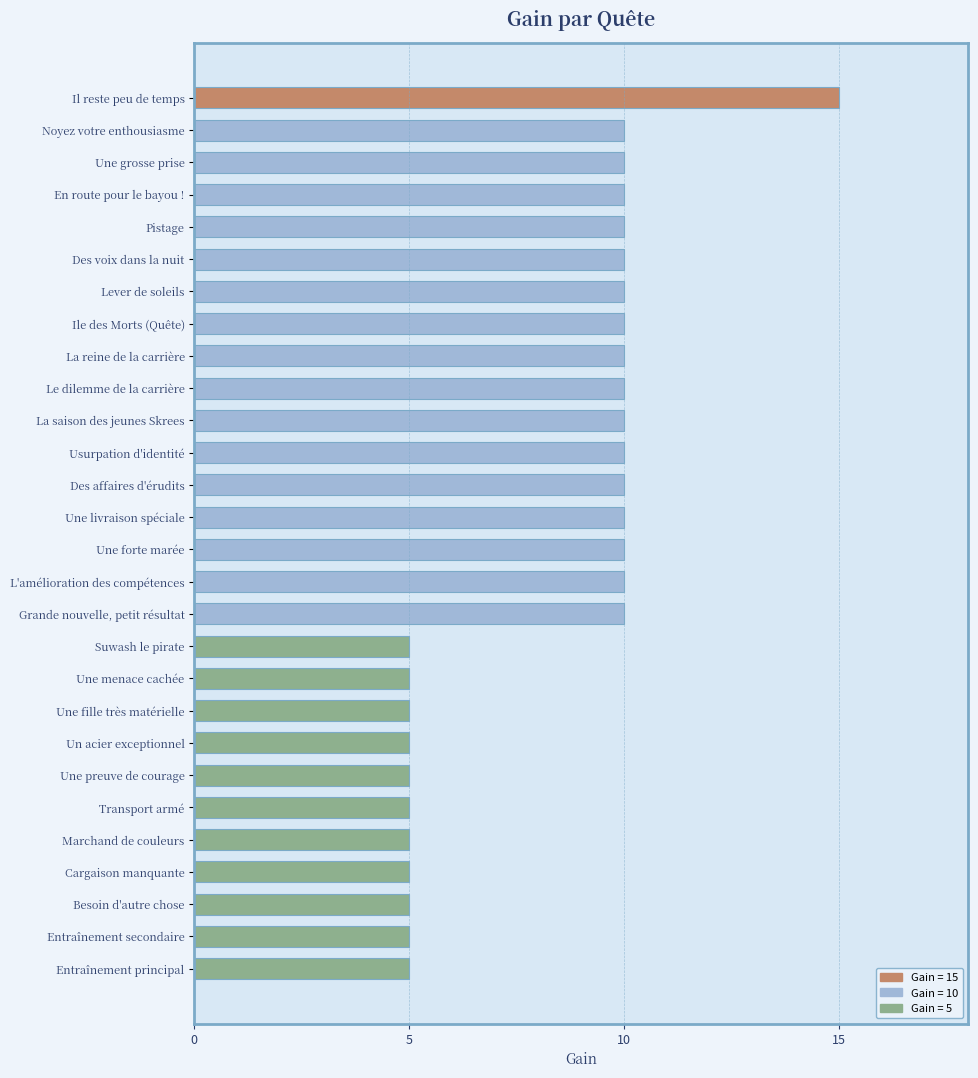

What is the sum of all values?

230